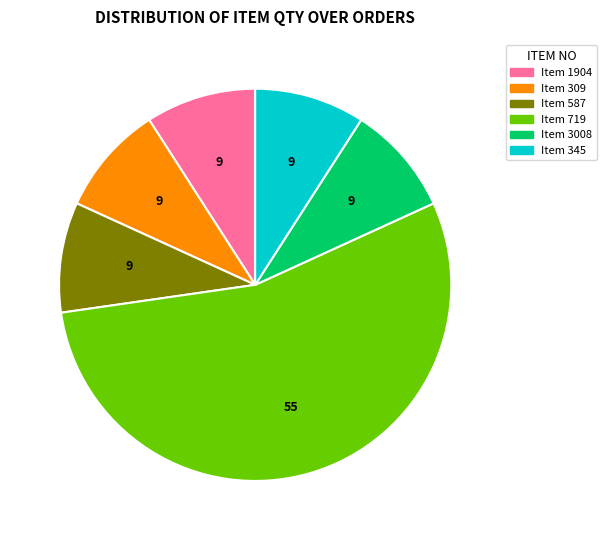

Is there a majority slice in this chart?

Yes